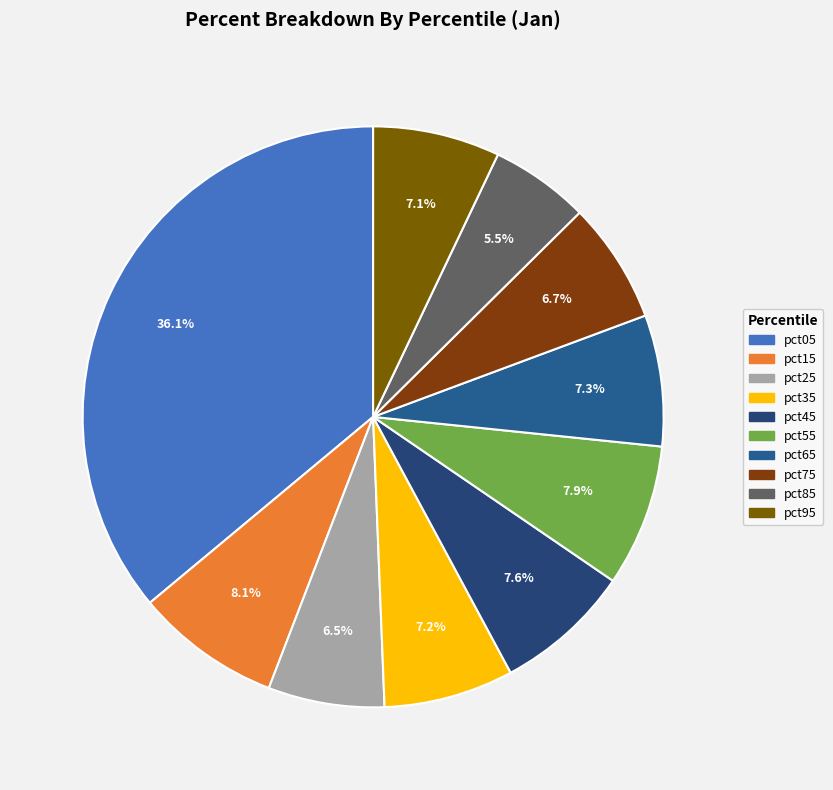

What percentage is the pct85 slice, to the nearest percent?

6%